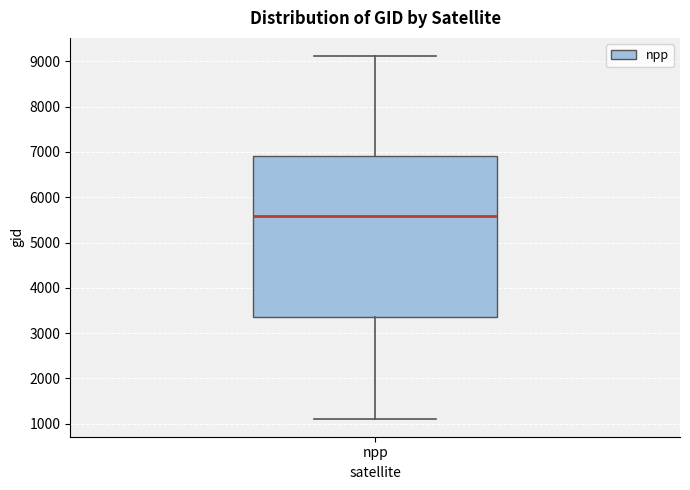

Read this box plot against the y-axis: the position of the median line, the range covered by the box, and the ends of both whiskers. The values are not printed on the chart, so give them approximately, as read against the axis.

median 5600, box 3400 to 6900, whiskers 1100 to 9100